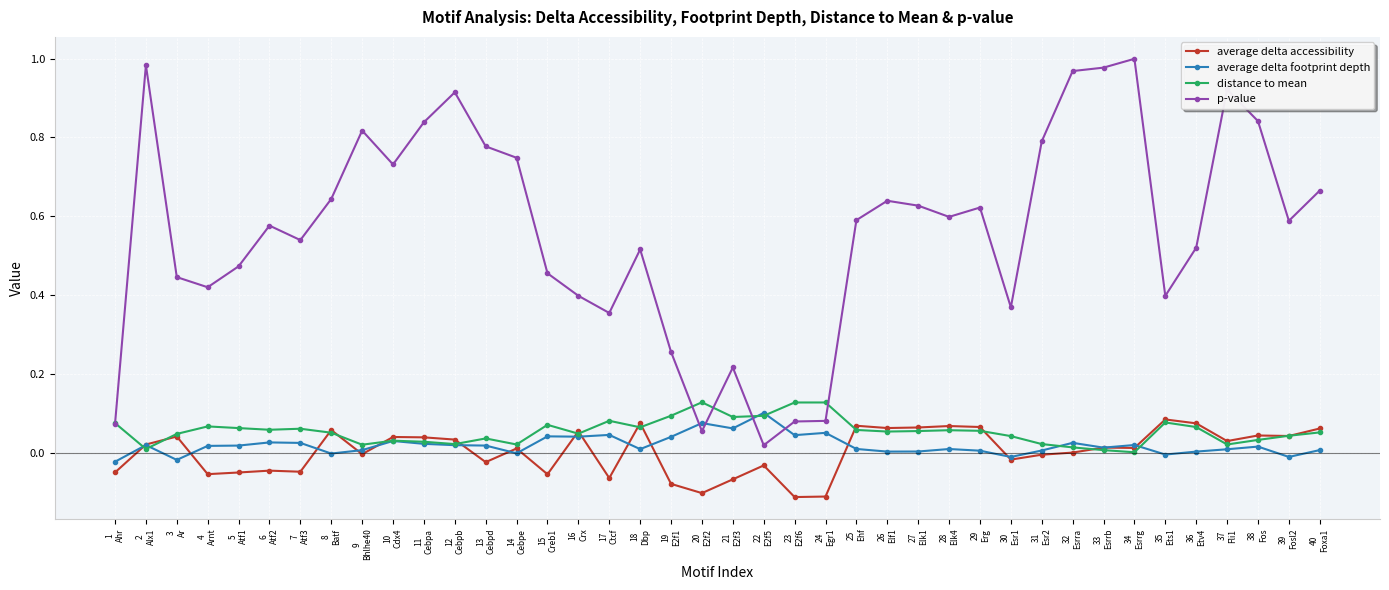

Which series ends up on top after the final intersection of average delta accessibility and average delta footprint depth?

average delta accessibility